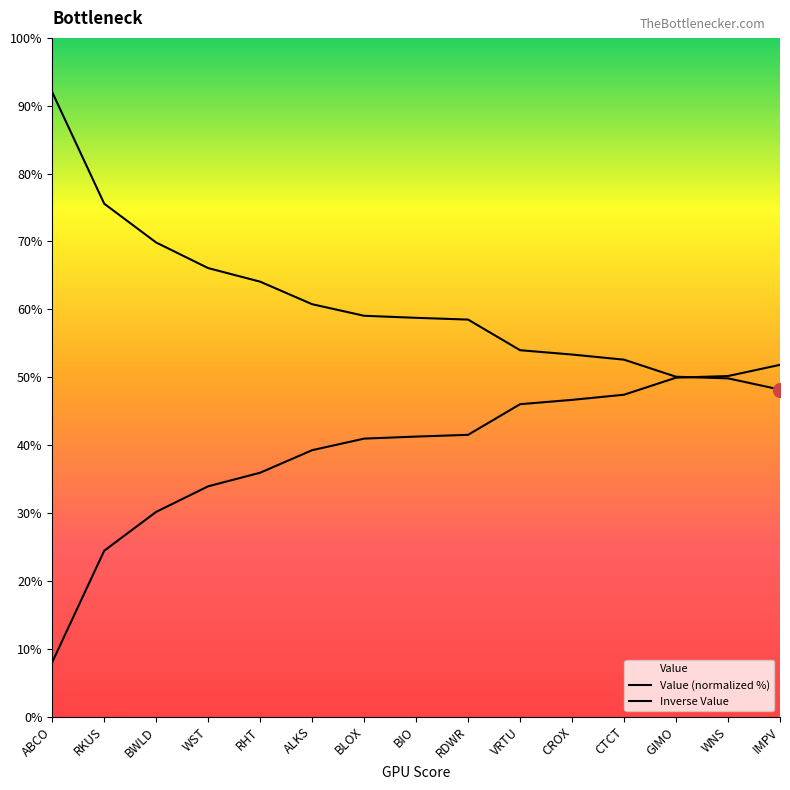

List the series in order of their overall mean, lowest first.

Inverse Value, Value (normalized %)